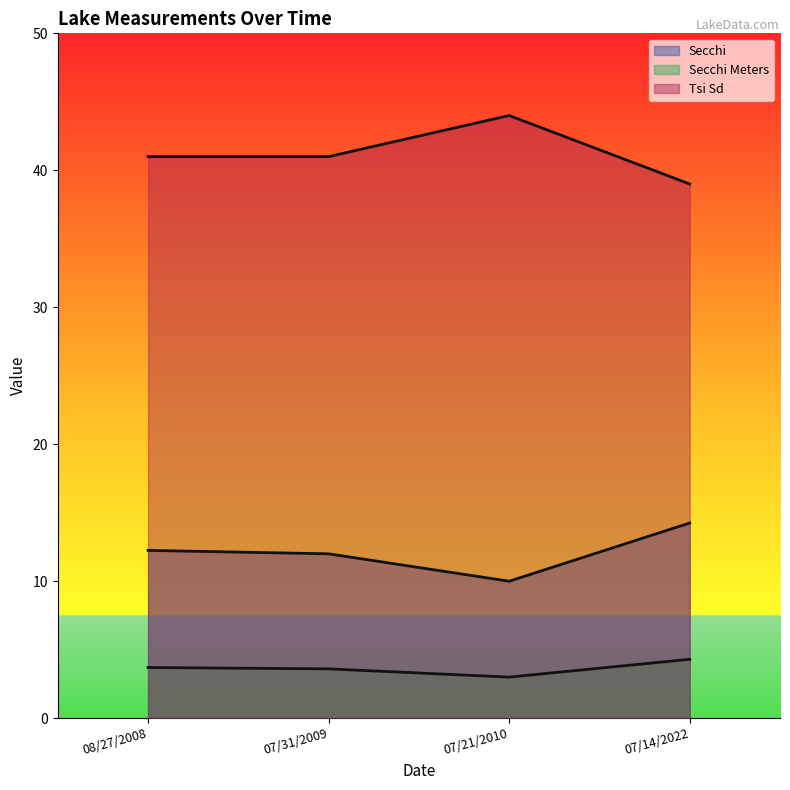

Is the value of Secchi Meters at 07/31/2009 greater than the value of Secchi at 08/27/2008?

No